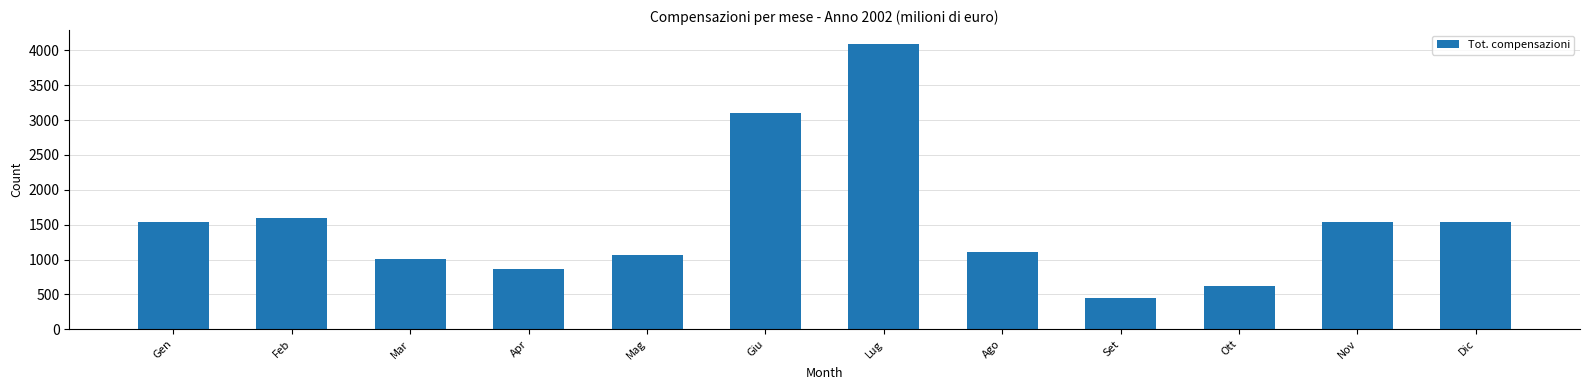

The chart shows a value of 1570 at Mar. True or false?

False